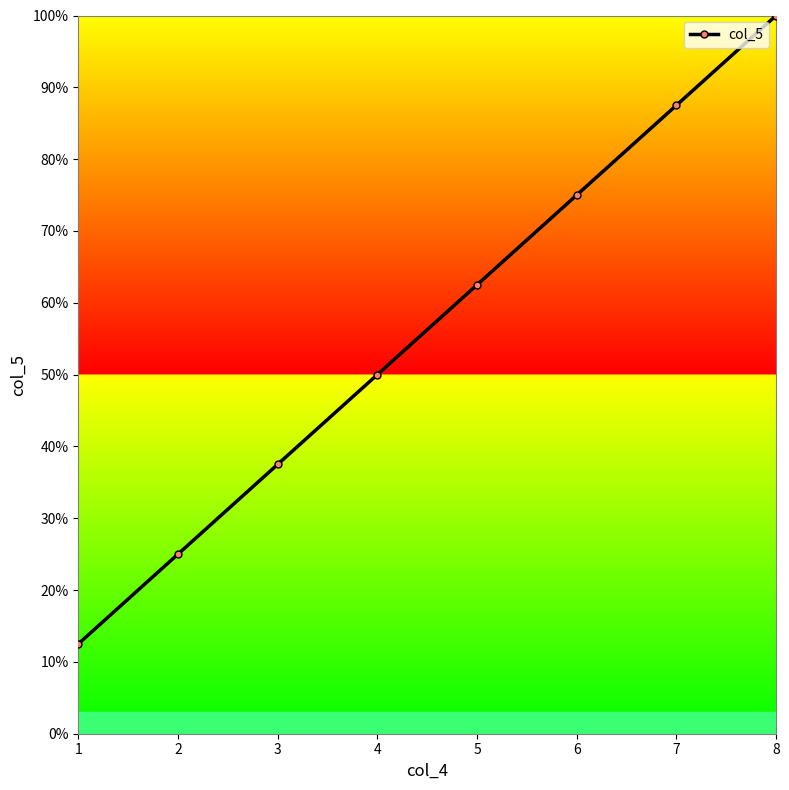

The value at 2 is 40.6. True or false?

False